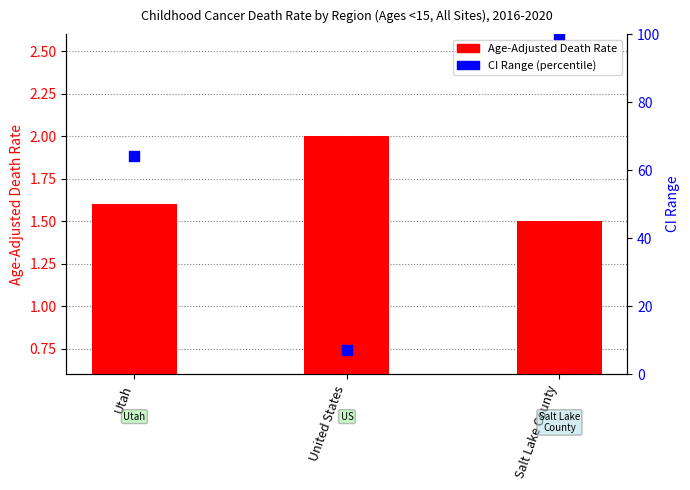

Which series contains the lowest Y value?

Age-Adjusted Death Rate